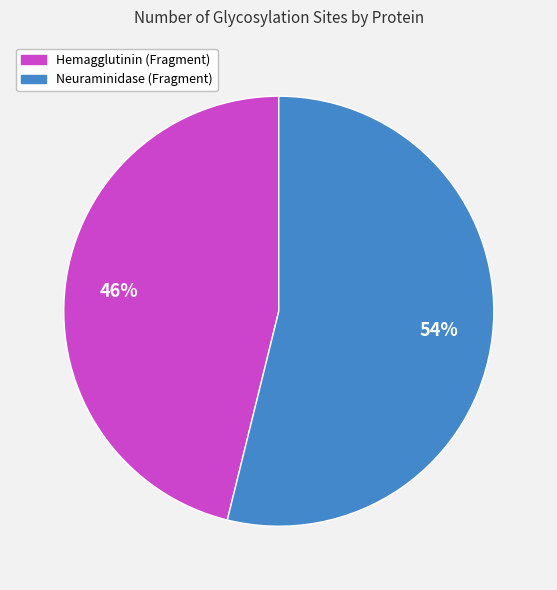

Do Neuraminidase (Fragment) and Hemagglutinin (Fragment) together represent more than half of the pie?

Yes